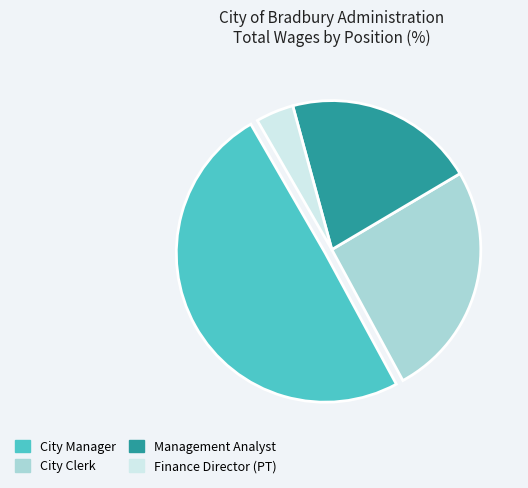

The City Manager slice represents 50% of the pie. True or false?

True